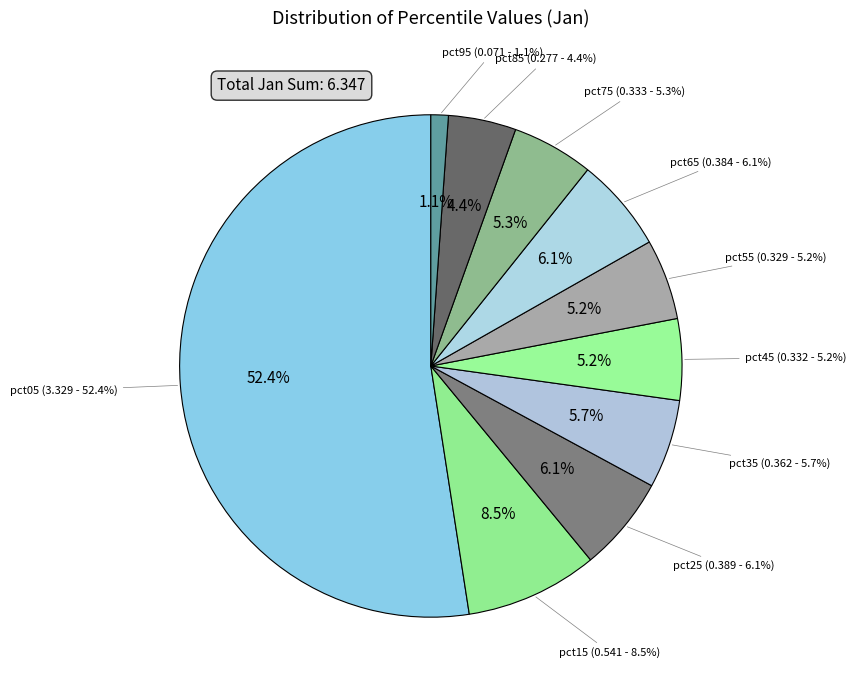

What percentage do pct95 and pct15 together represent?

9.6%